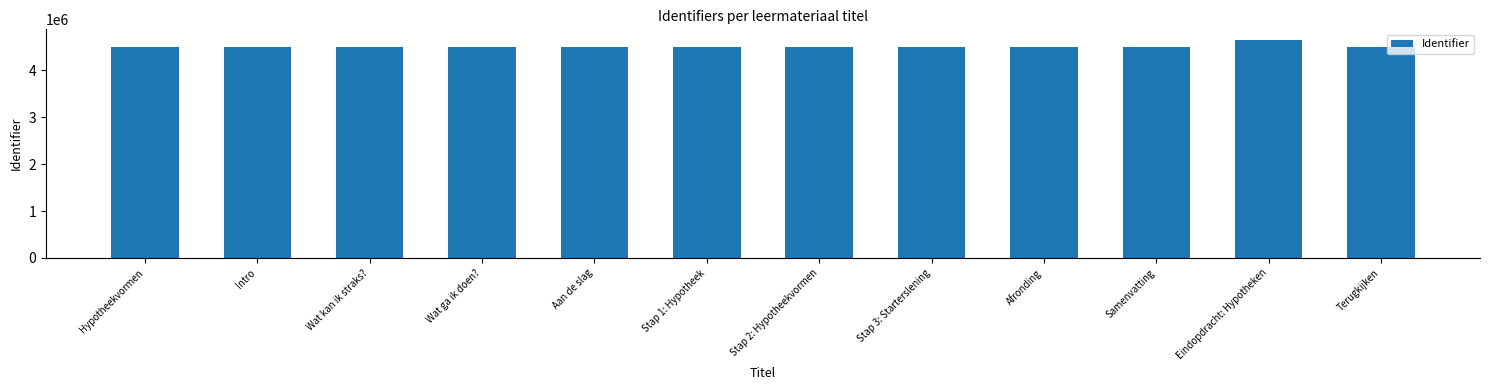

What is the smallest value displayed?

4492804